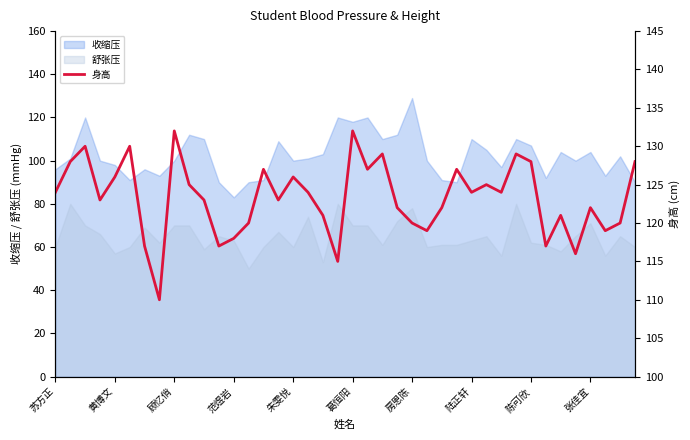

True or false: 舒张压 and 收缩压 cross at least once.

False